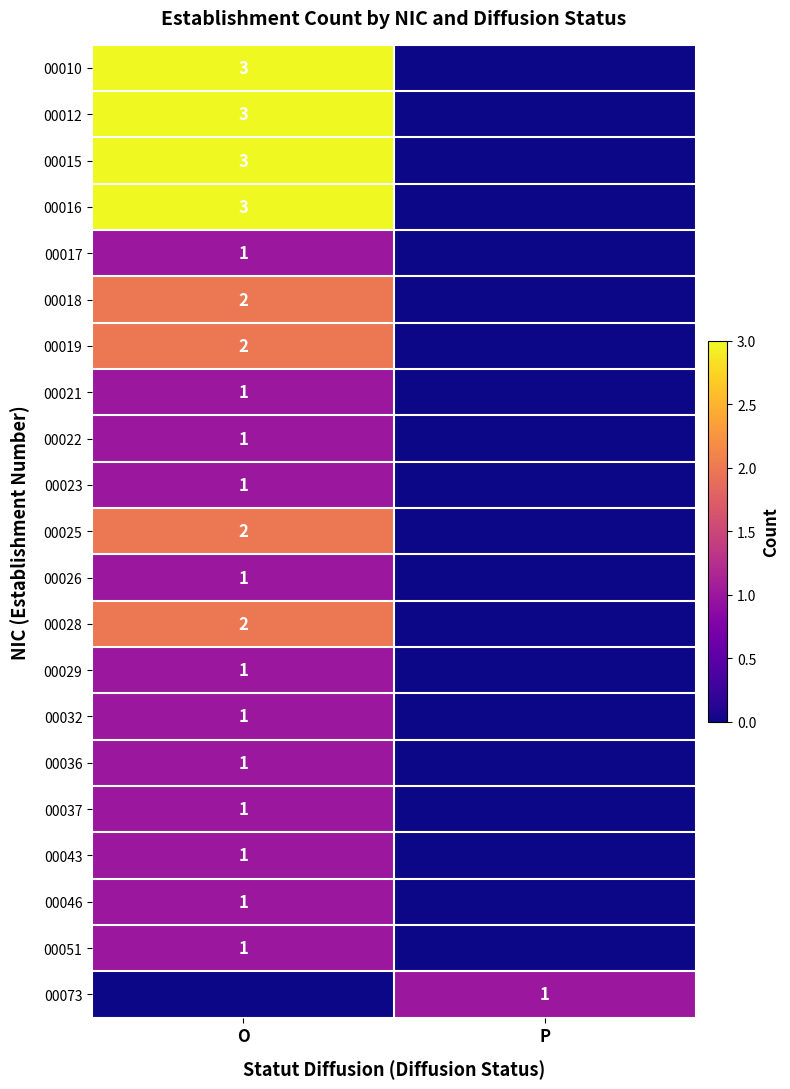

Is it true that 00036 equals 2 at O?

False